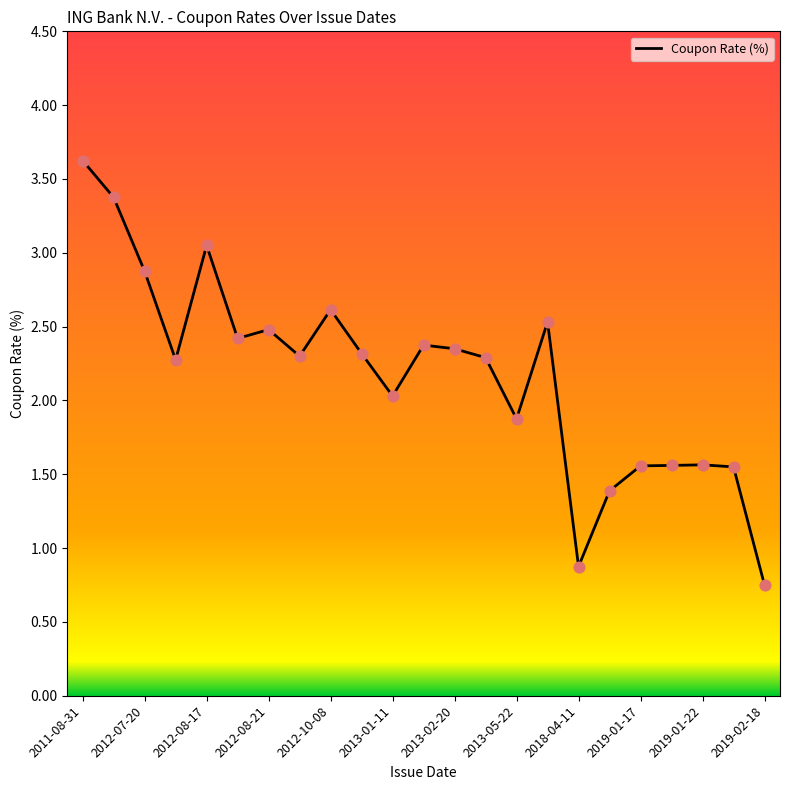

What is the maximum value shown in the chart?

3.6